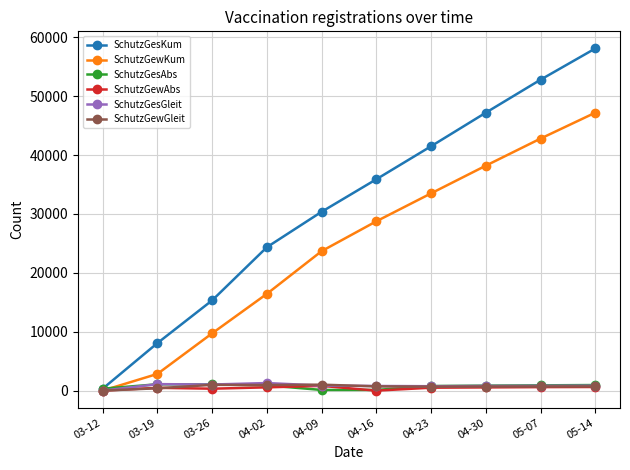

At which label does SchutzGesKum reach its peak?

05-14